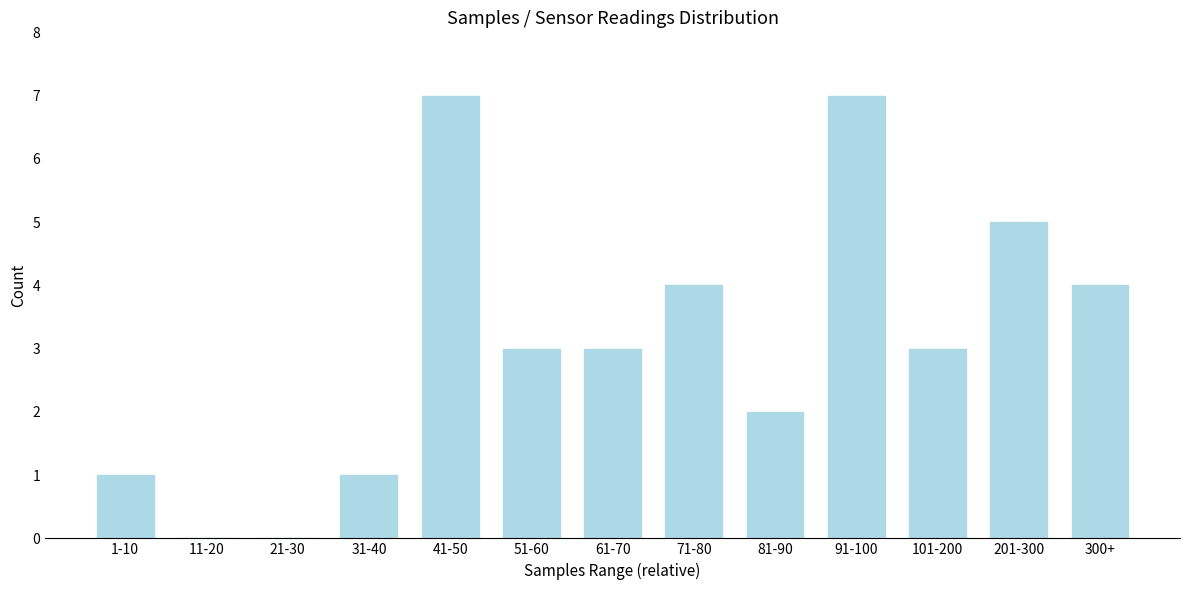

Reading left to right, what are all the values shown in this chart?

1-10=1	11-20=0	21-30=0	31-40=1	41-50=7	51-60=3	61-70=3	71-80=4	81-90=2	91-100=7	101-200=3	201-300=5	300+=4